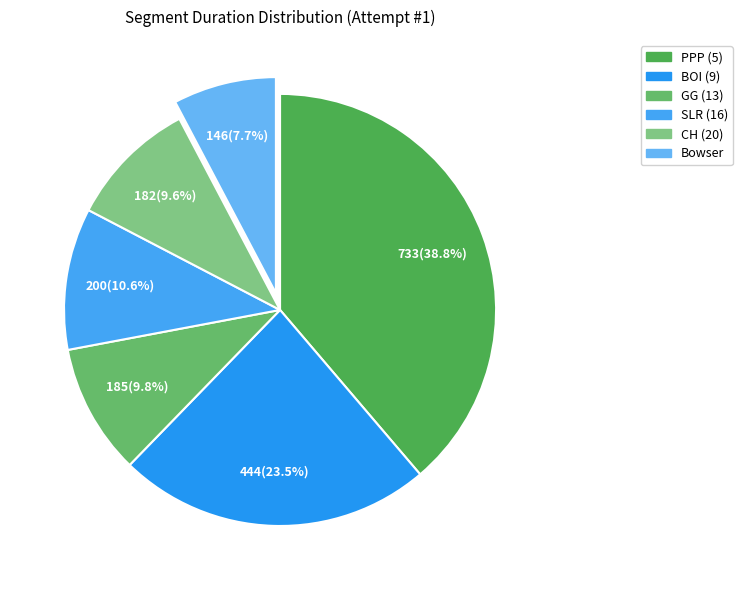

To the nearest percent, what is the combined percentage of PPP (5) and GG (13)?

49%